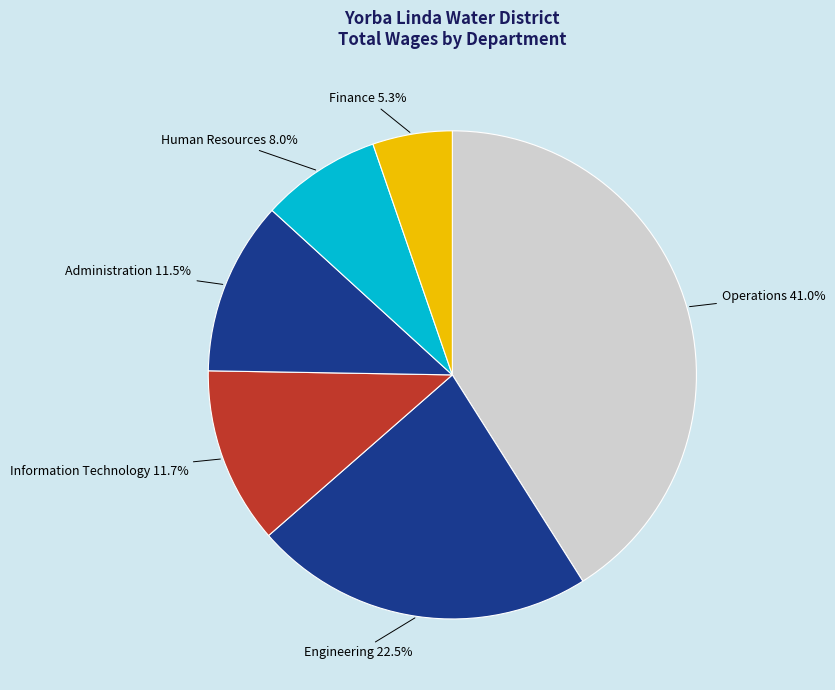

Is there a majority slice in this chart?

No